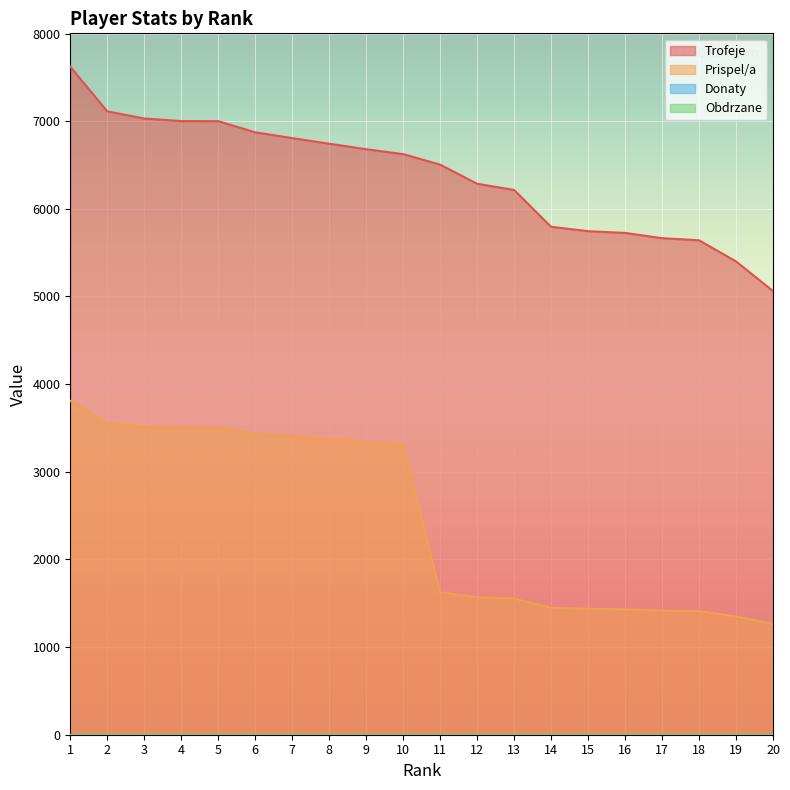

What is the sum of all Trofeje values?

127529